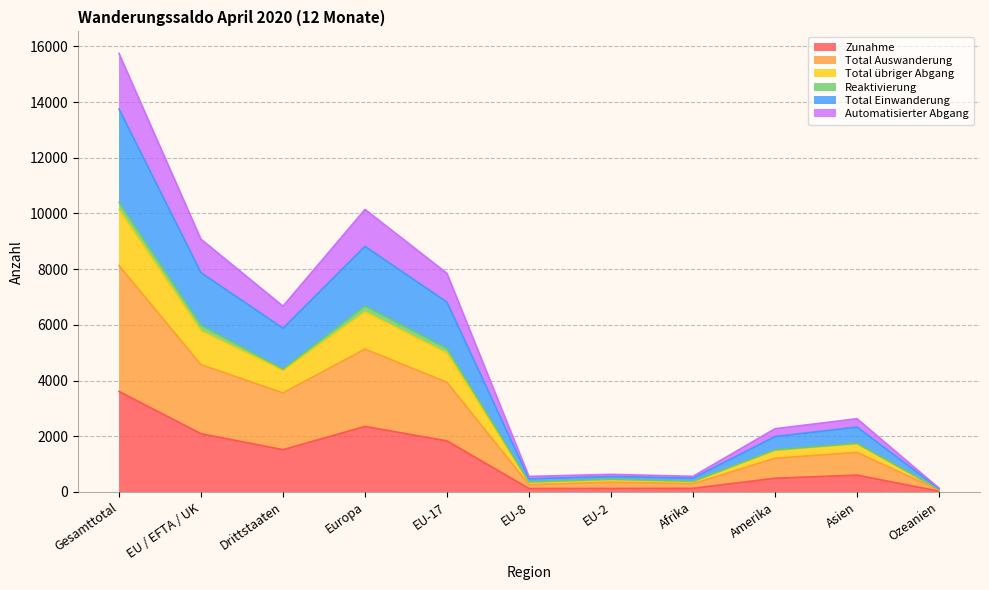

At which label does Zunahme reach its peak?

Gesamttotal